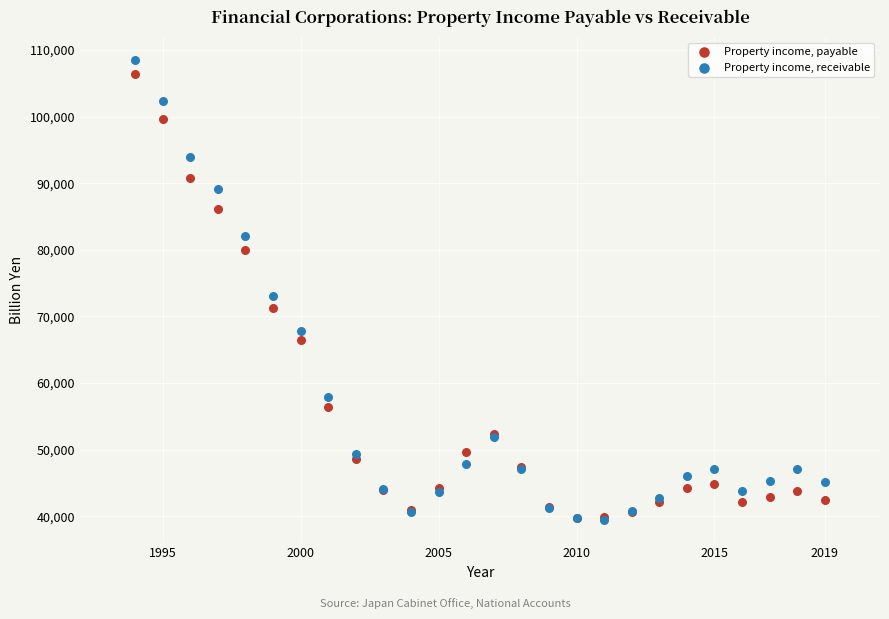

Across all series, what Y value is closest to 73987?

73128.5